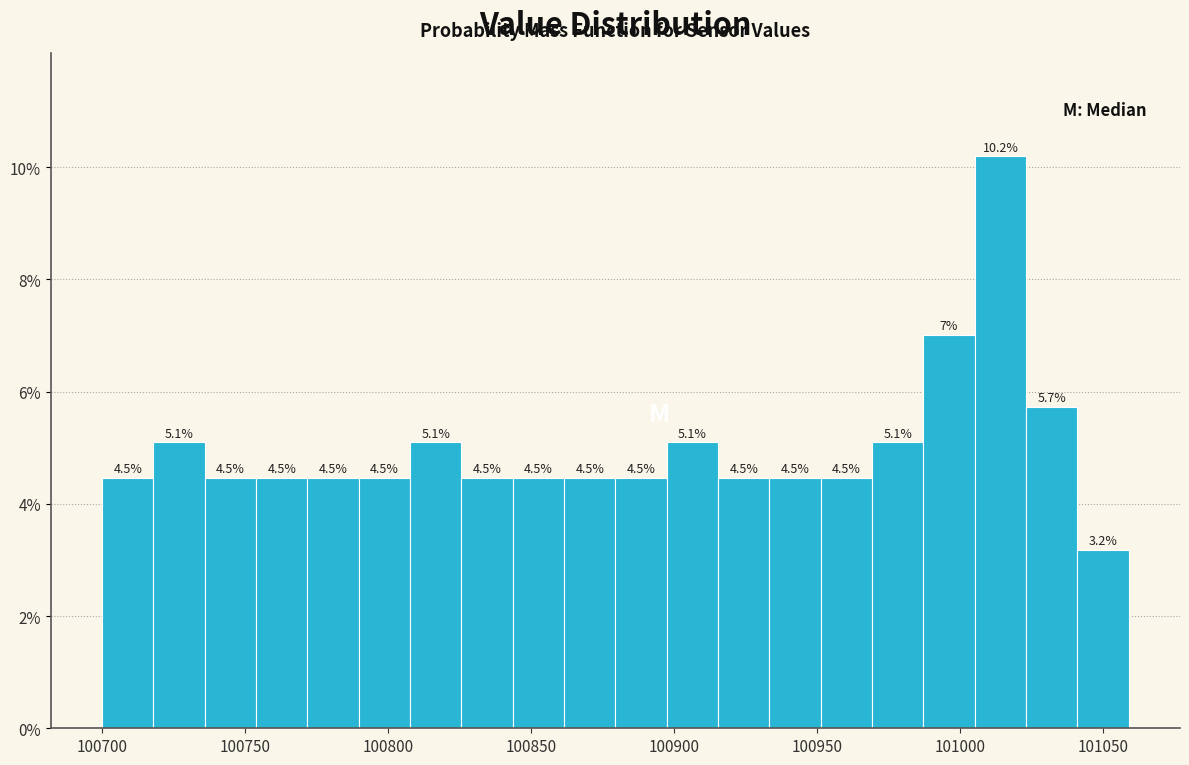

Around what value on the x-axis is the tallest bar? Give the approximate position of its centre, as read against the axis.

101015